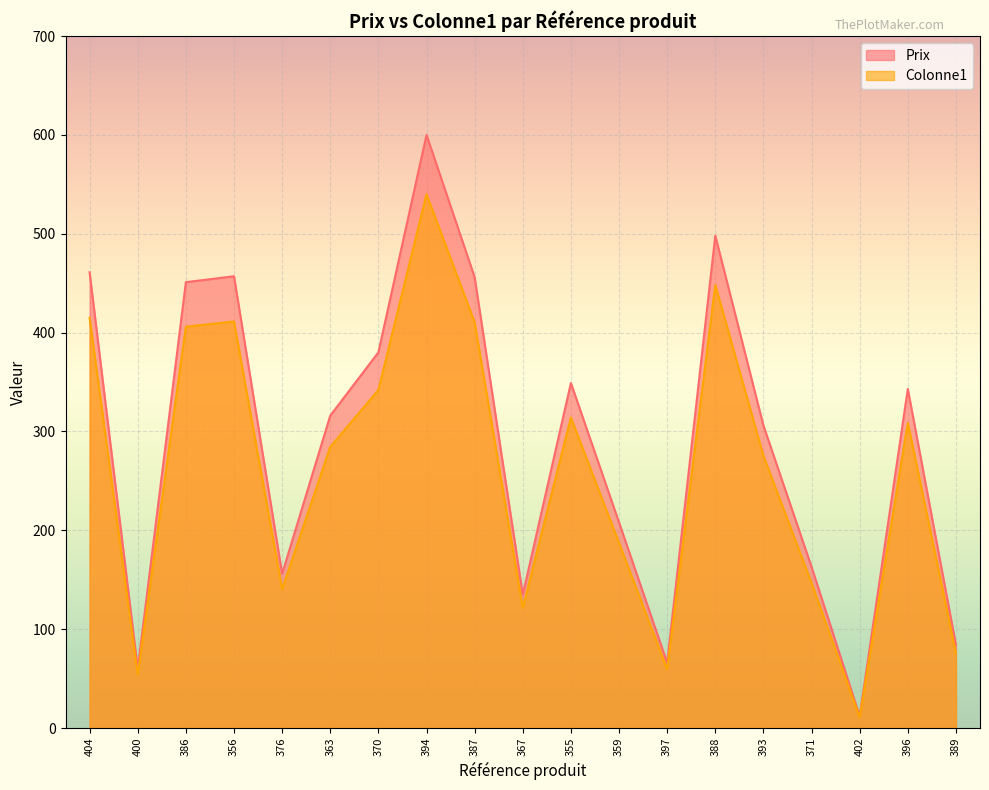

True or false: Colonne1 has a value of 146.7 at 371.

True